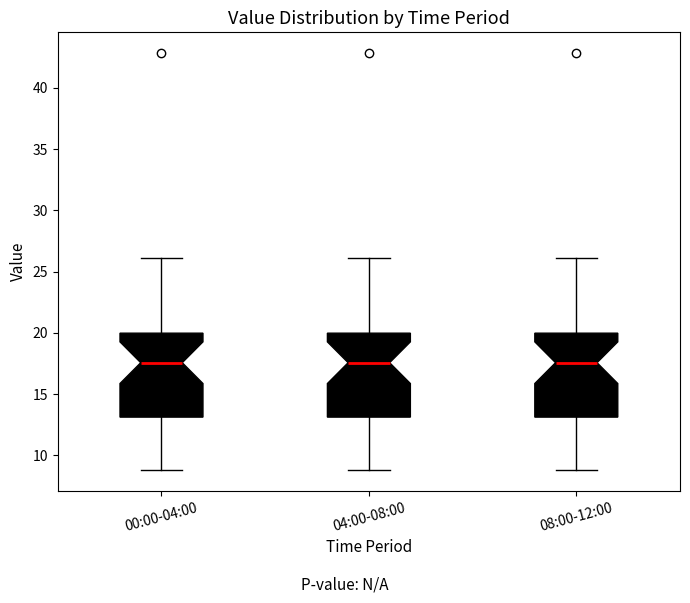

Where is the lower edge of the box for 04:00-08:00 on the y-axis? The values are not printed on the chart, so give them approximately, as read against the axis.

13.0